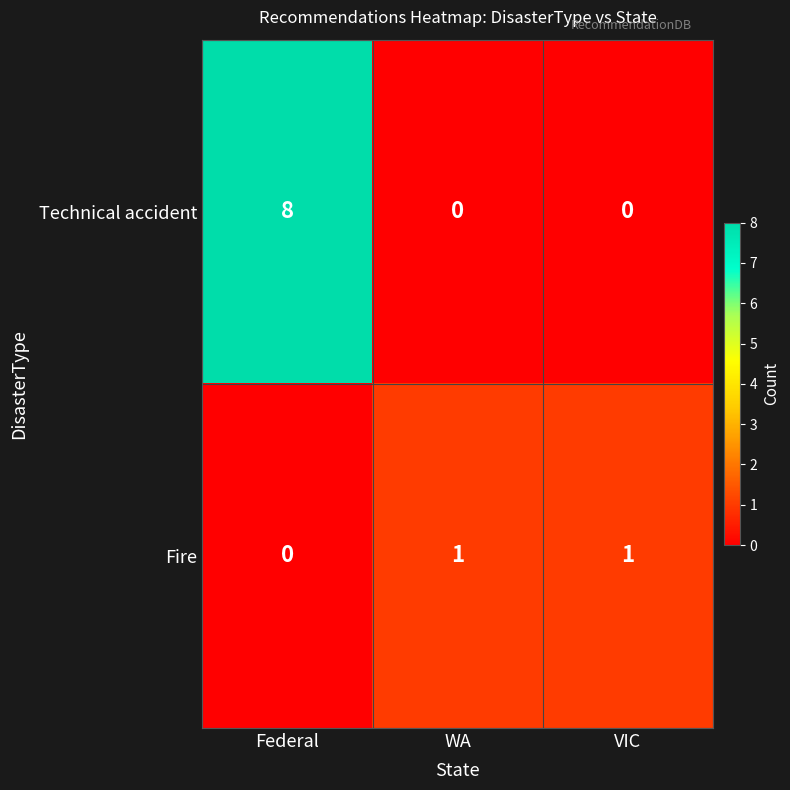

What is the difference between the maximum and second lowest values in the Technical accident series?

8